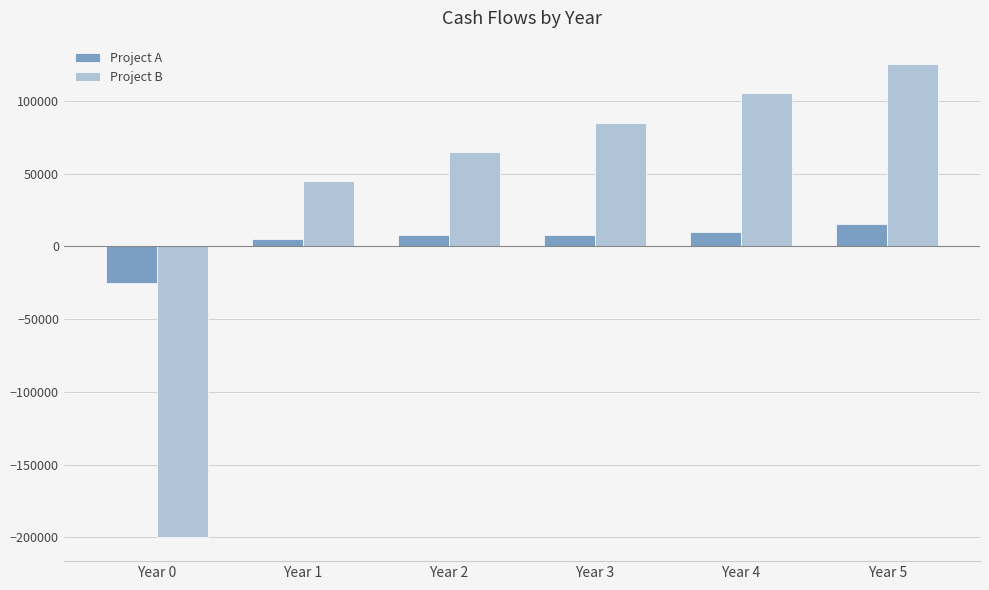

Rank the series by their maximum value, from lowest to highest.

Project A, Project B